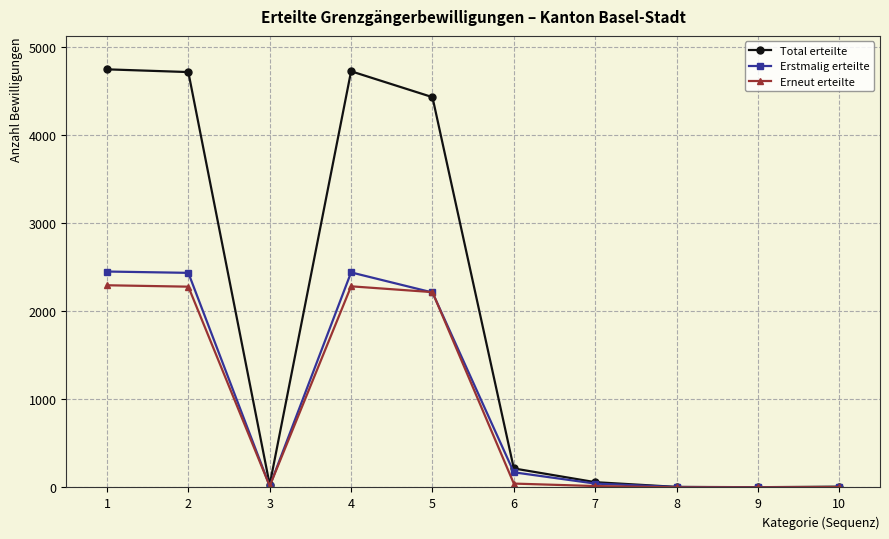

The value of Total erteilte at 5 is 4434. True or false?

True